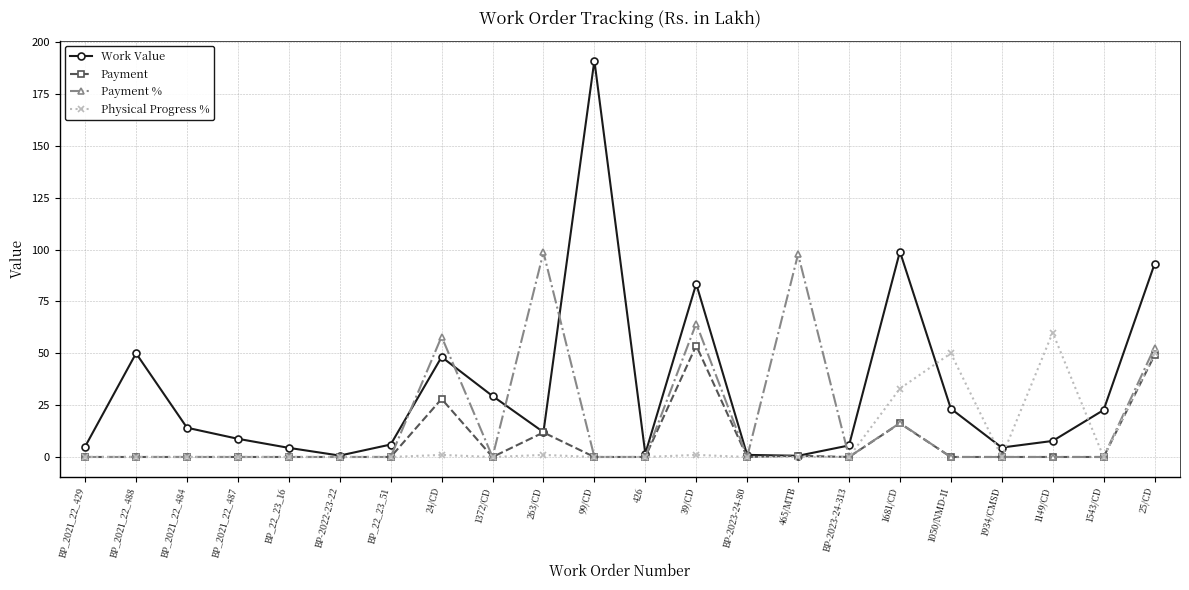

Which label corresponds to the largest value in the chart?

99/CD